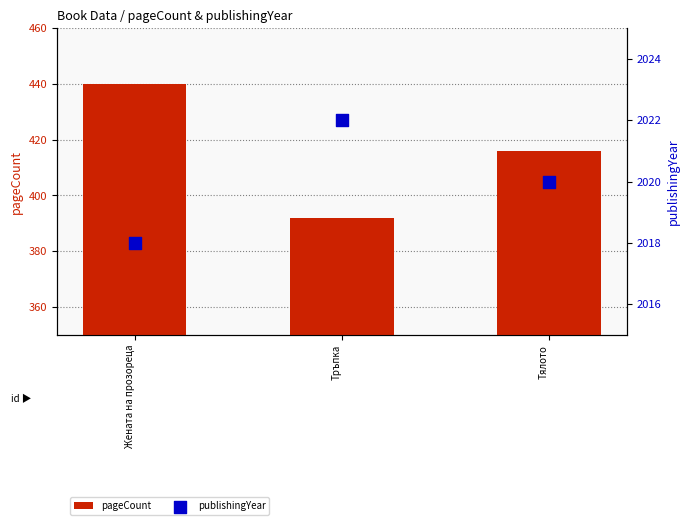

Which series contains the lowest Y value?

pageCount